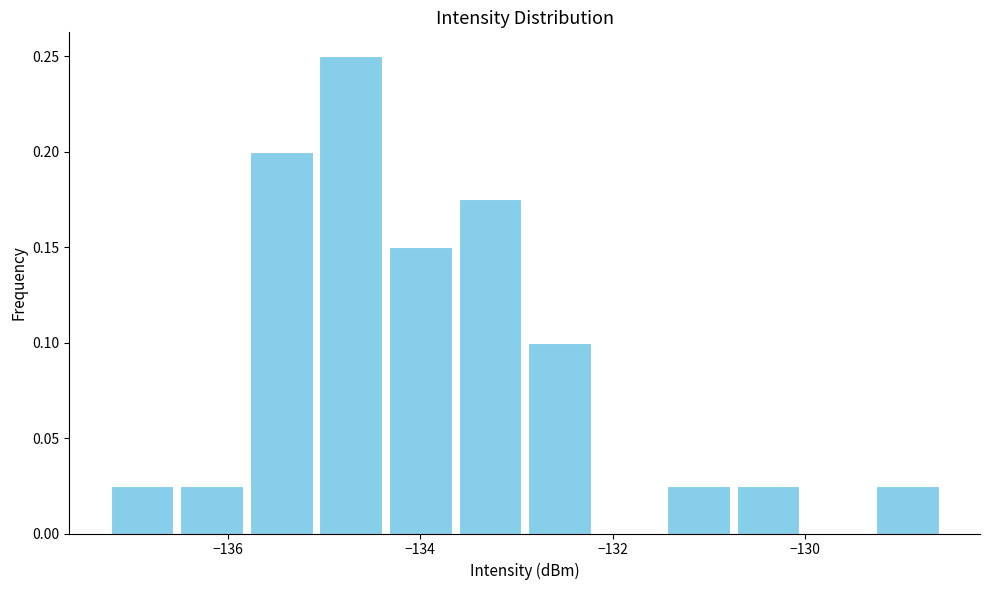

Around what value on the x-axis is the tallest bar? Give the approximate position of its centre, as read against the axis.

-134.8